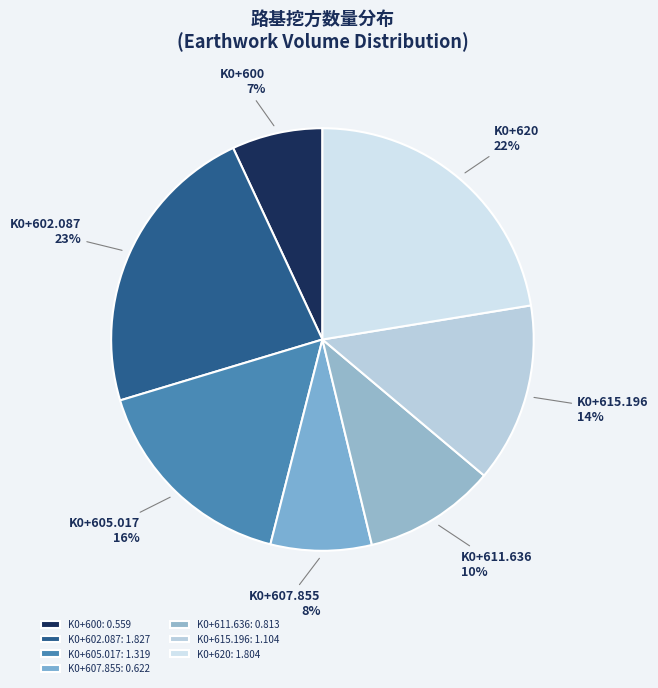

Is the sum of K0+620 and K0+615.196 greater than half?

No